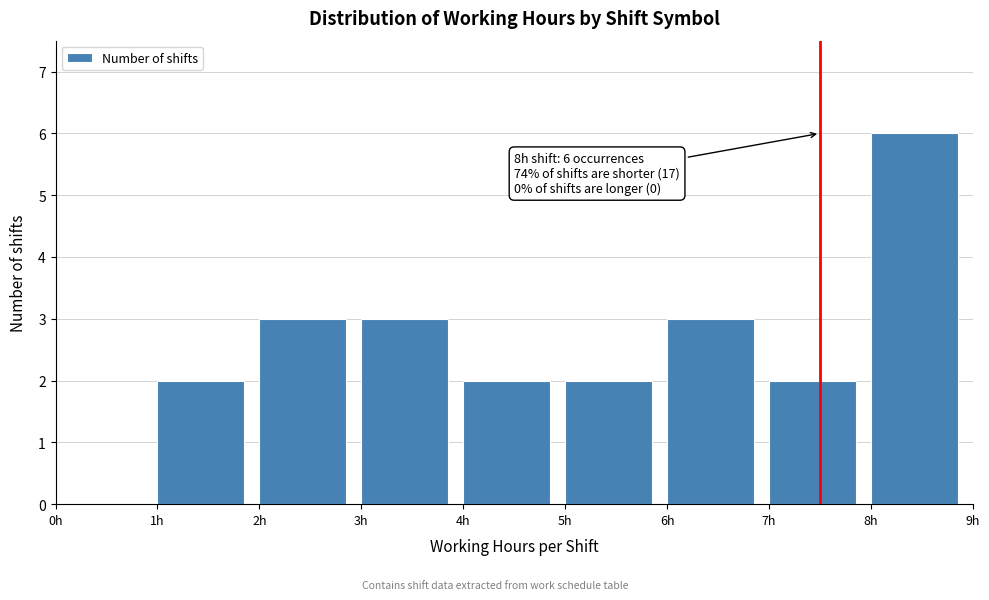

Over which range of the x-axis is the bar tallest?

8 to 9